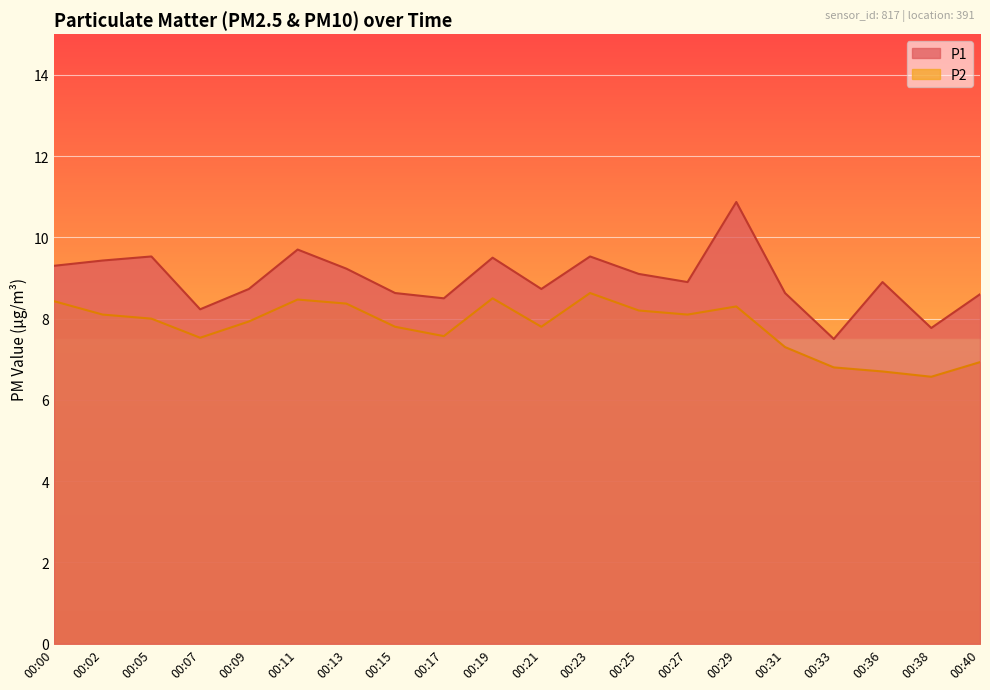

What is the sum of the P2 values at 00:25 and 00:36?

14.9